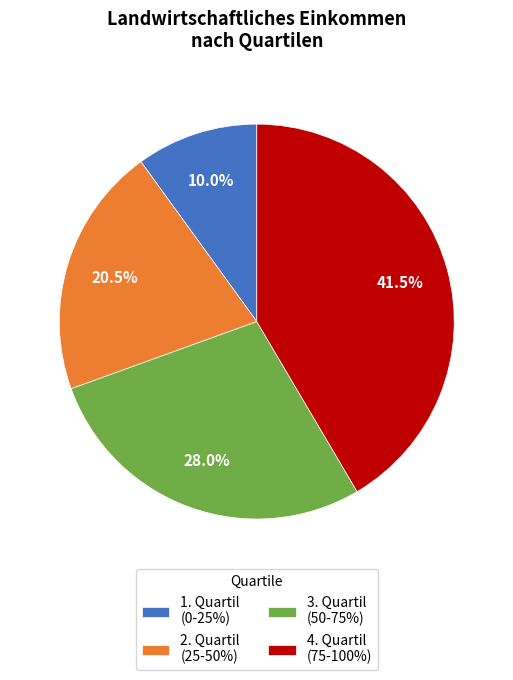

Combined, what portion of the pie is 3. Quartil (50-75%) and 4. Quartil (75-100%)?

69.5%